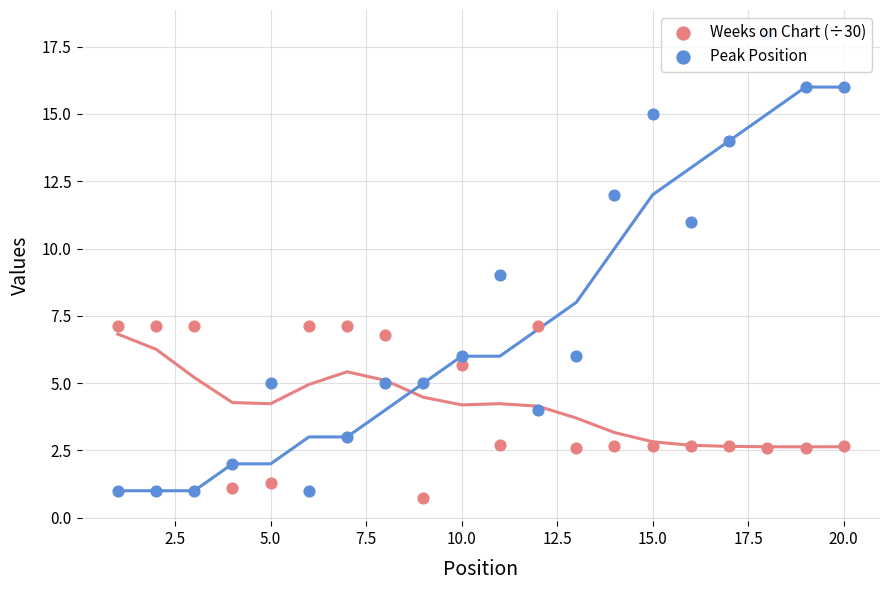

What are all the series names shown in the legend?

Weeks on Chart, Peak Position